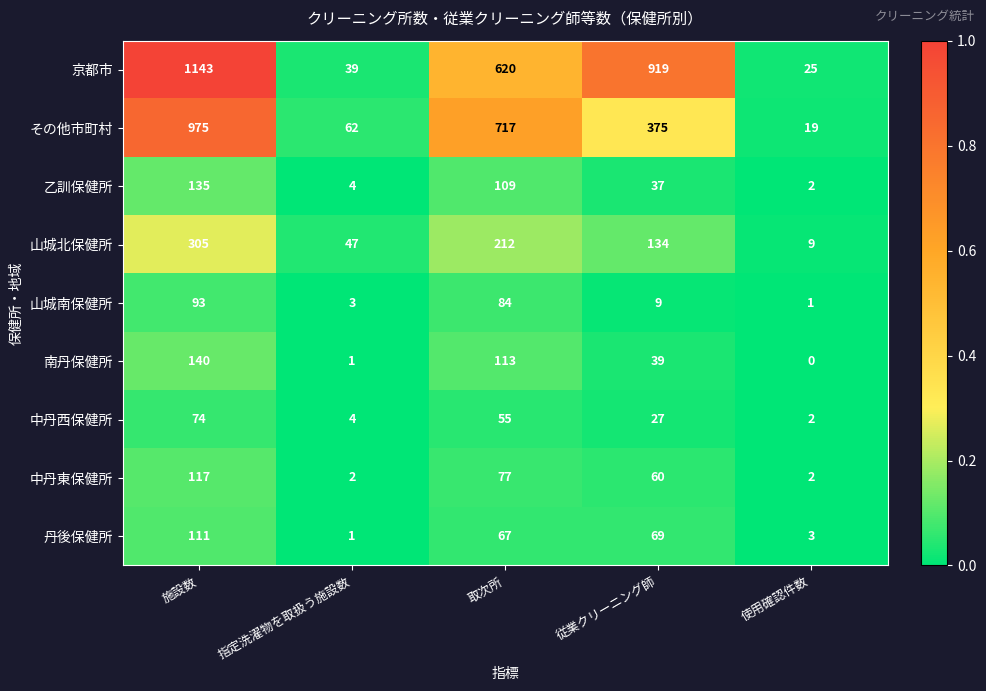

The 山城南保健所 series shows 0 at 使用確認件数. True or false?

False